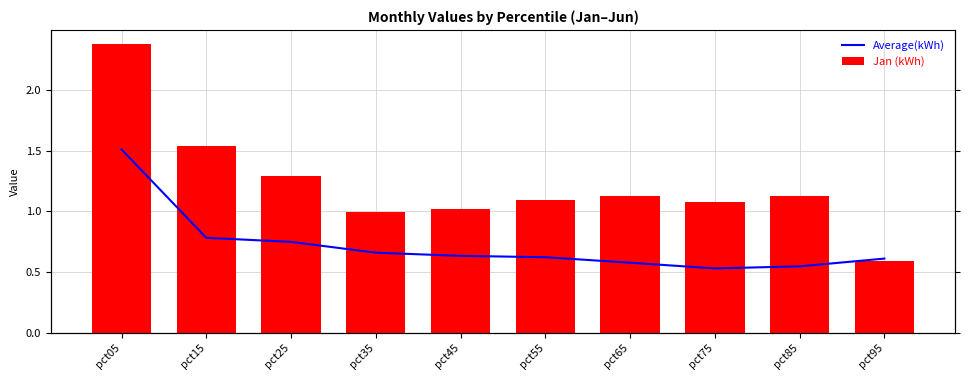

True or false: Average(kWh) has a value of 0.6 at pct55.

True